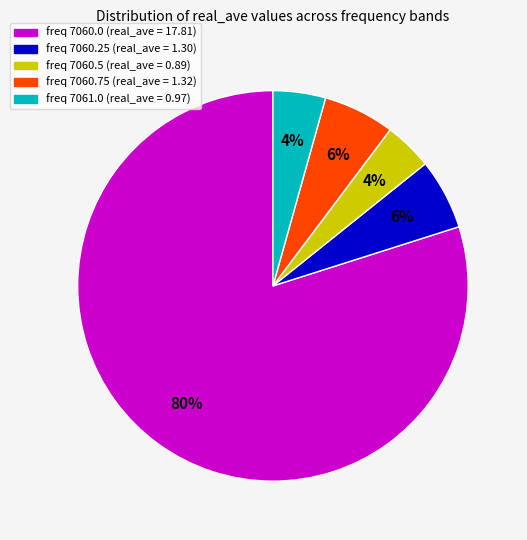

How many slices are in this pie chart?

5